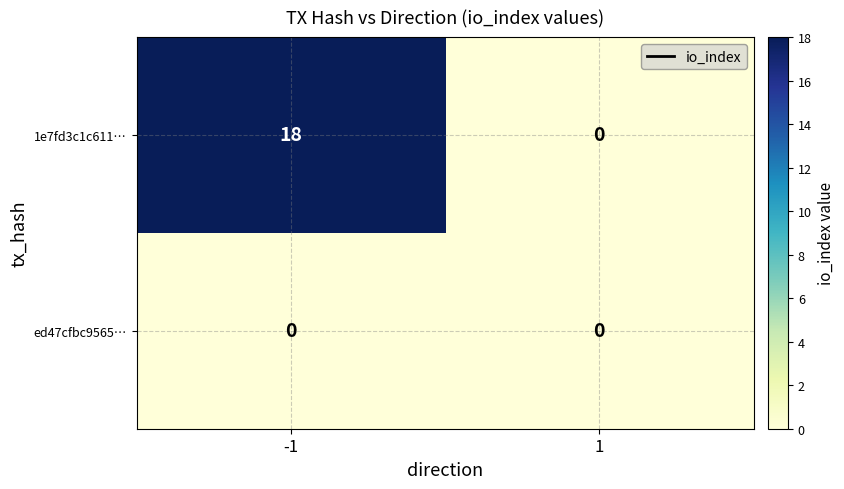

List the series in order of their overall mean, highest first.

1e7fd3c1c611…, ed47cfbc9565…